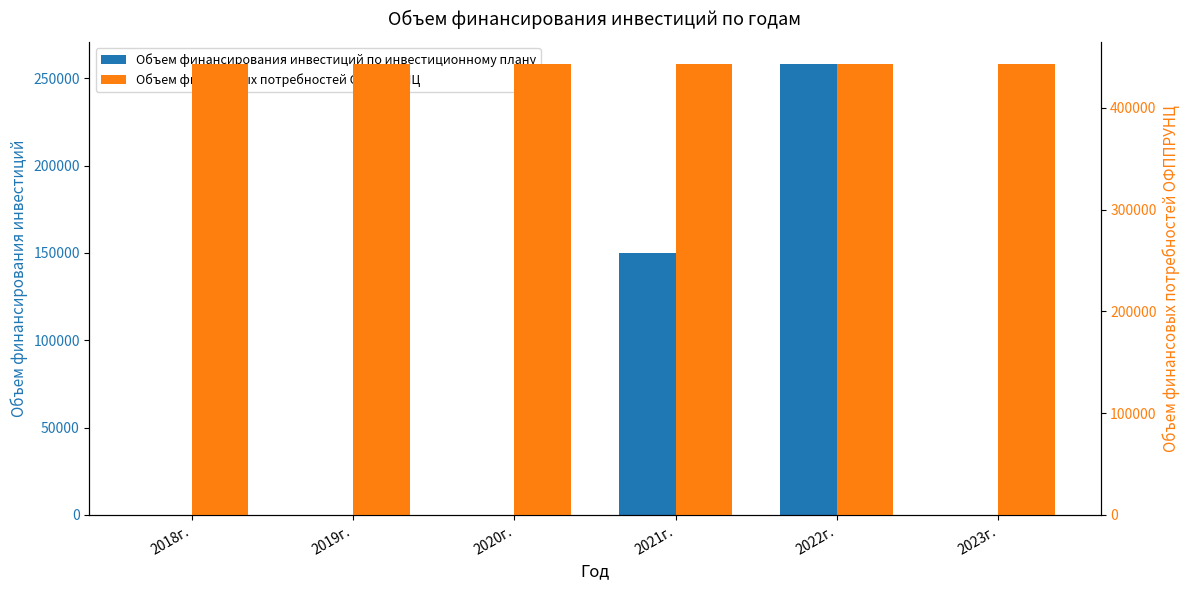

How many groups of bars are there?

6